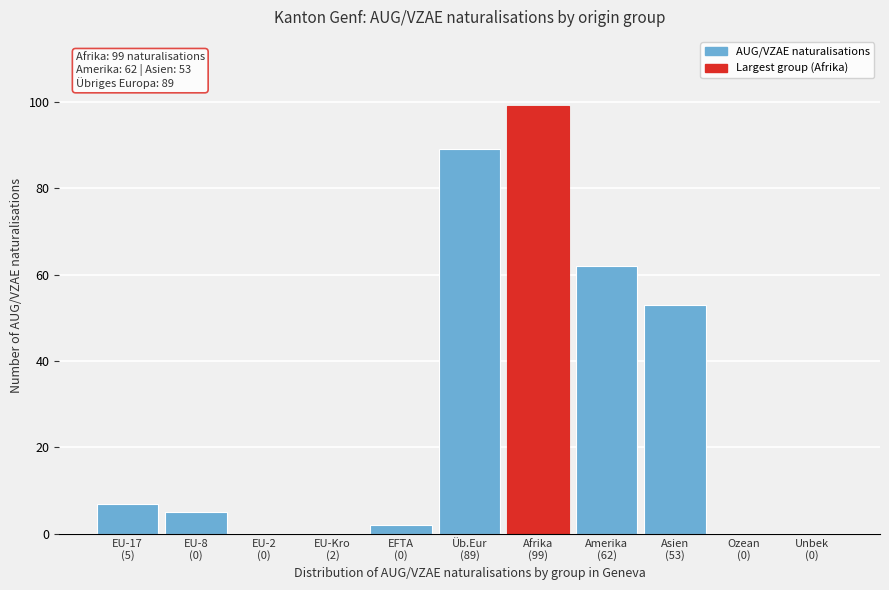

What is the maximum value shown in the chart?

99